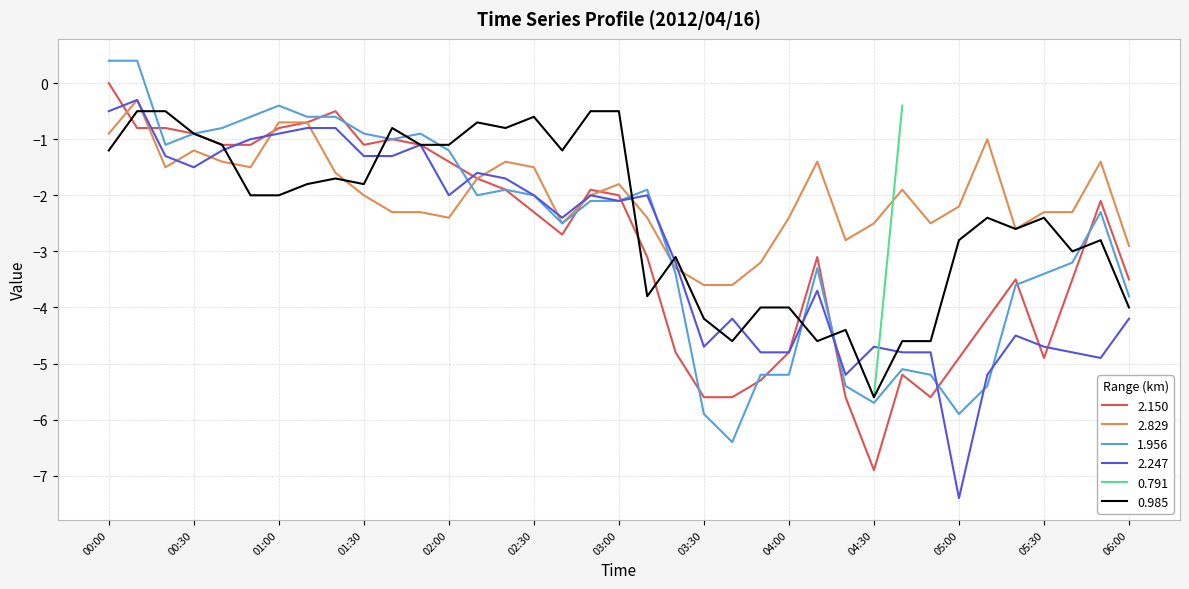

True or false: 1.956 has more than 1 points higher than both neighbors.

True